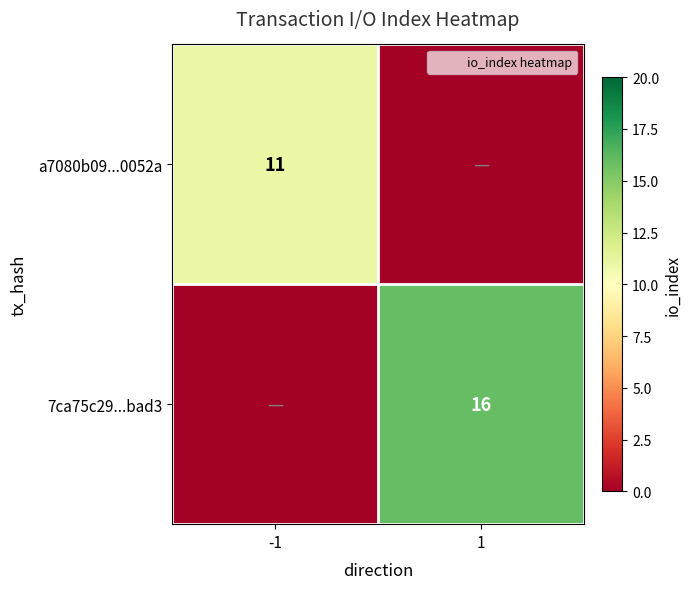

The 7ca75c29...bad3 series shows 16 at 1. True or false?

True